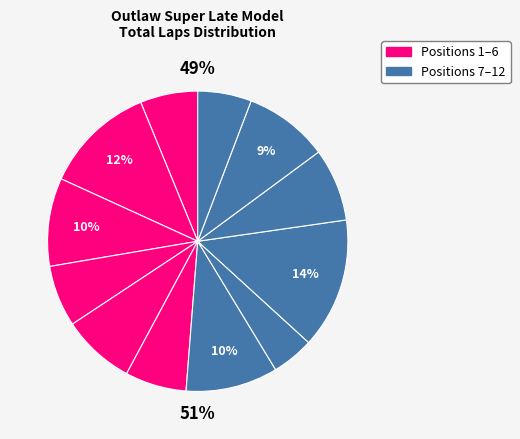

To the nearest percent, what portion does Doug True represent?

12%